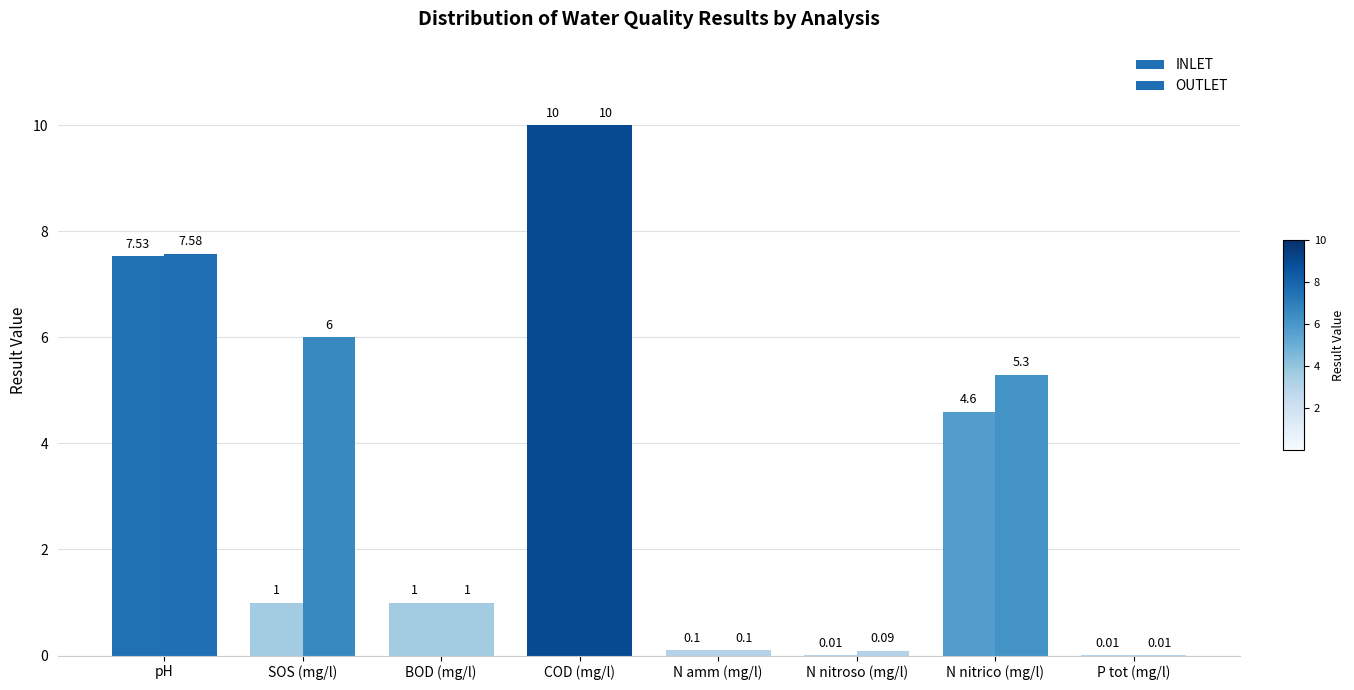

Are the bars horizontal?

No